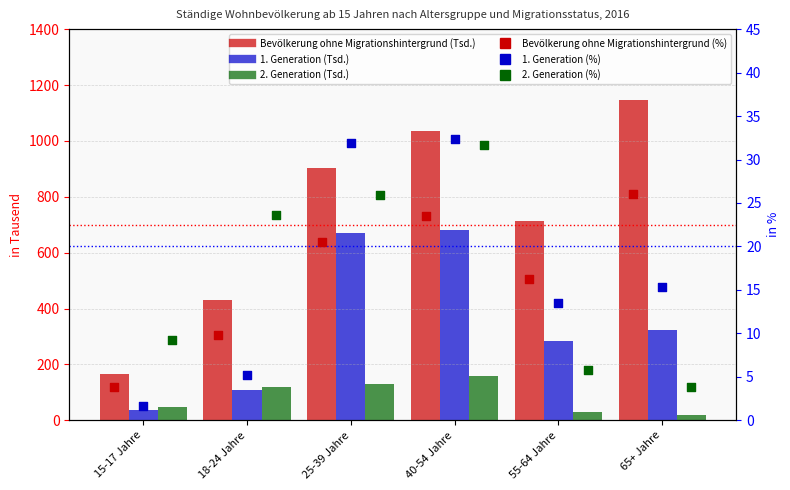

Which series contains the lowest Y value?

1. Generation (%)